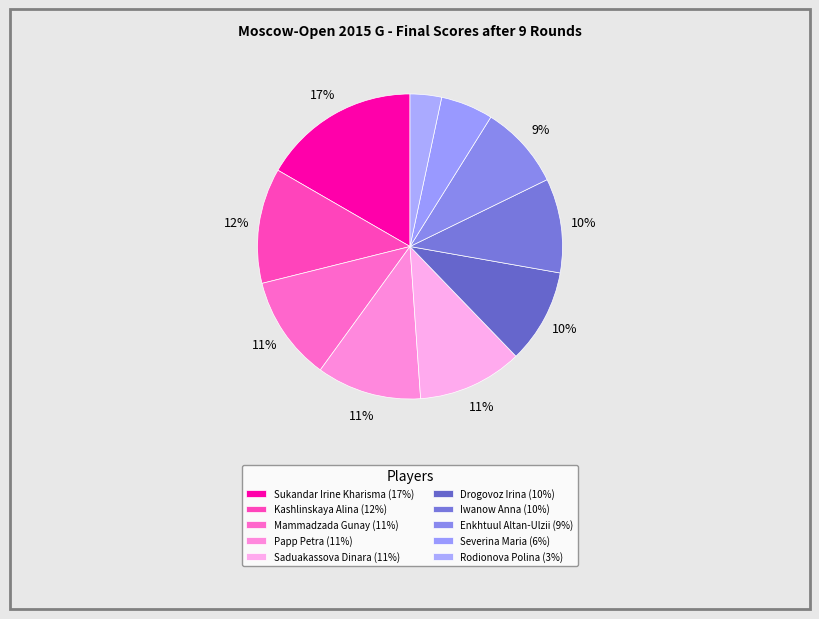

How many segments does this pie chart have?

10